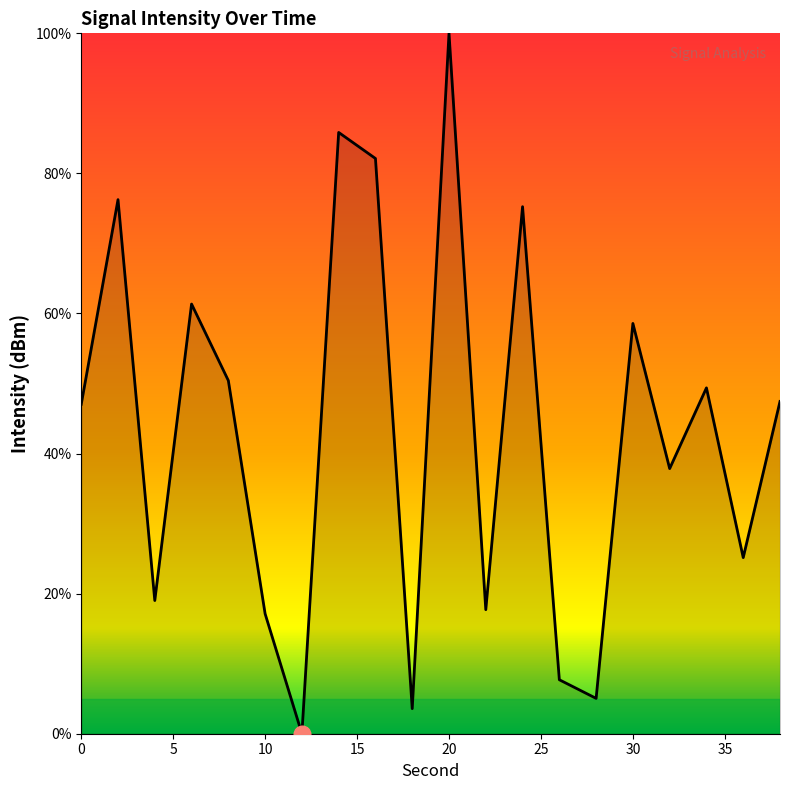

What is the maximum value shown in the chart?

100.0